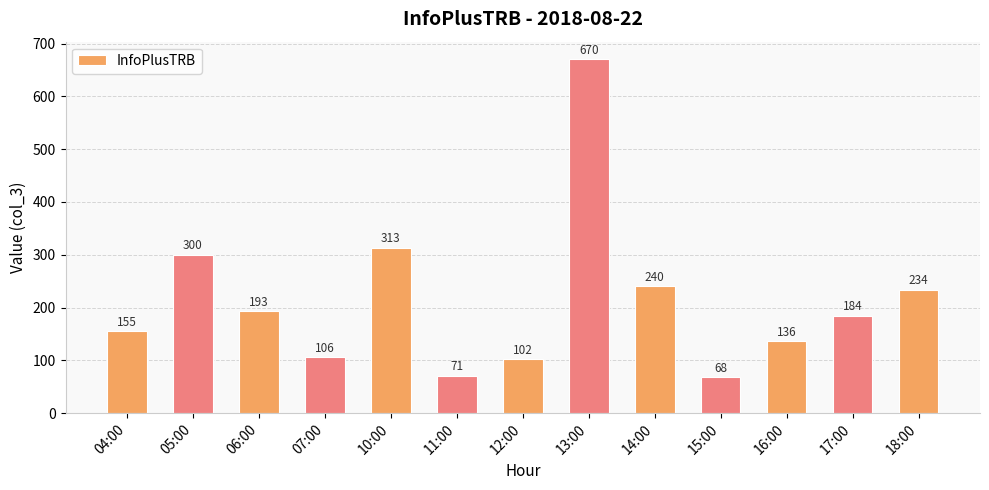

The chart shows a value of 518 at 05:00. True or false?

False